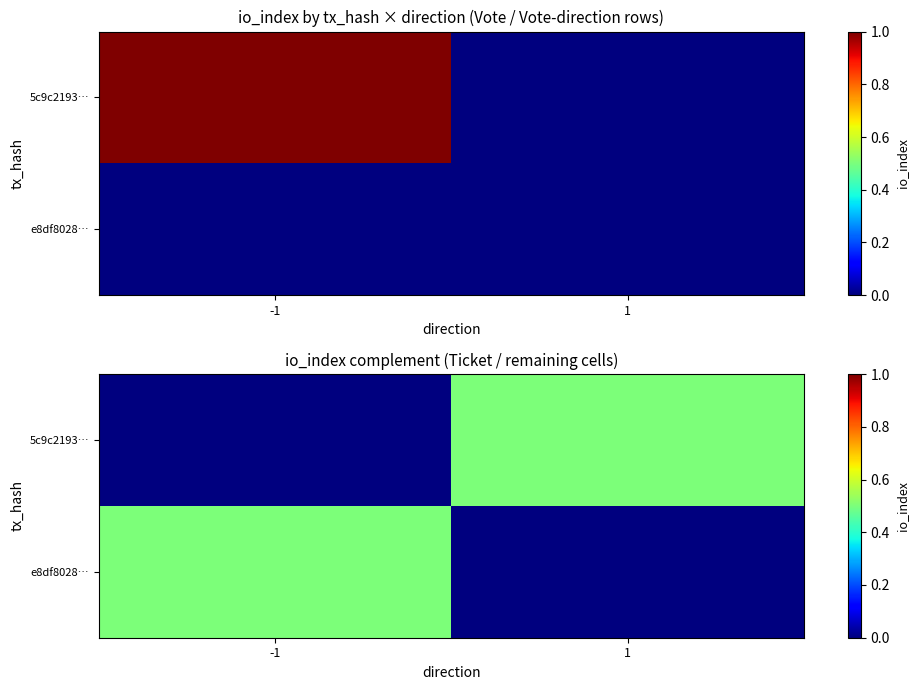

What is the difference between the maximum and minimum values in the e8df8028… series?

0.5